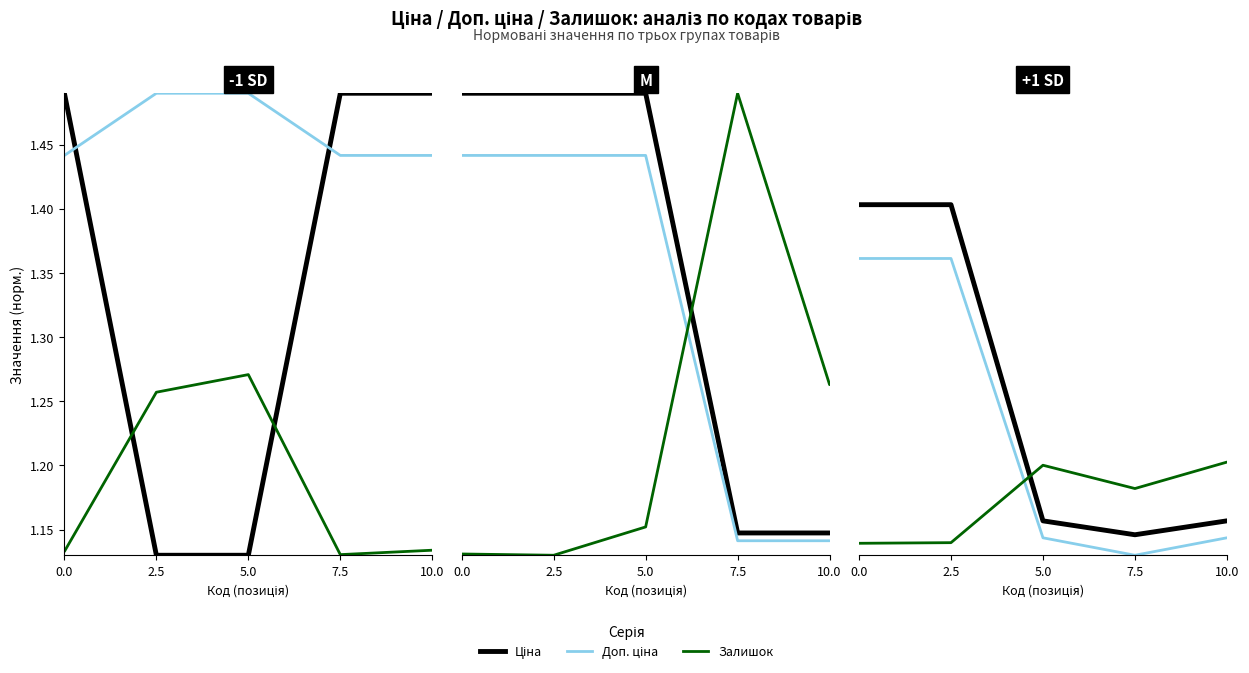

What position from the right is 5.0?

3